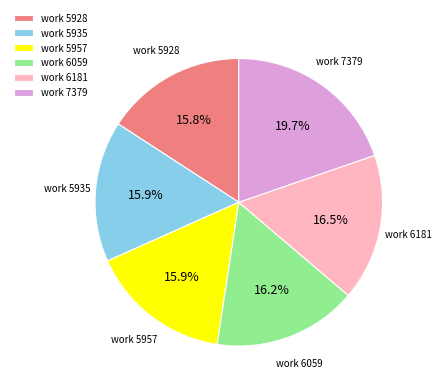

Does any single category account for the majority?

No